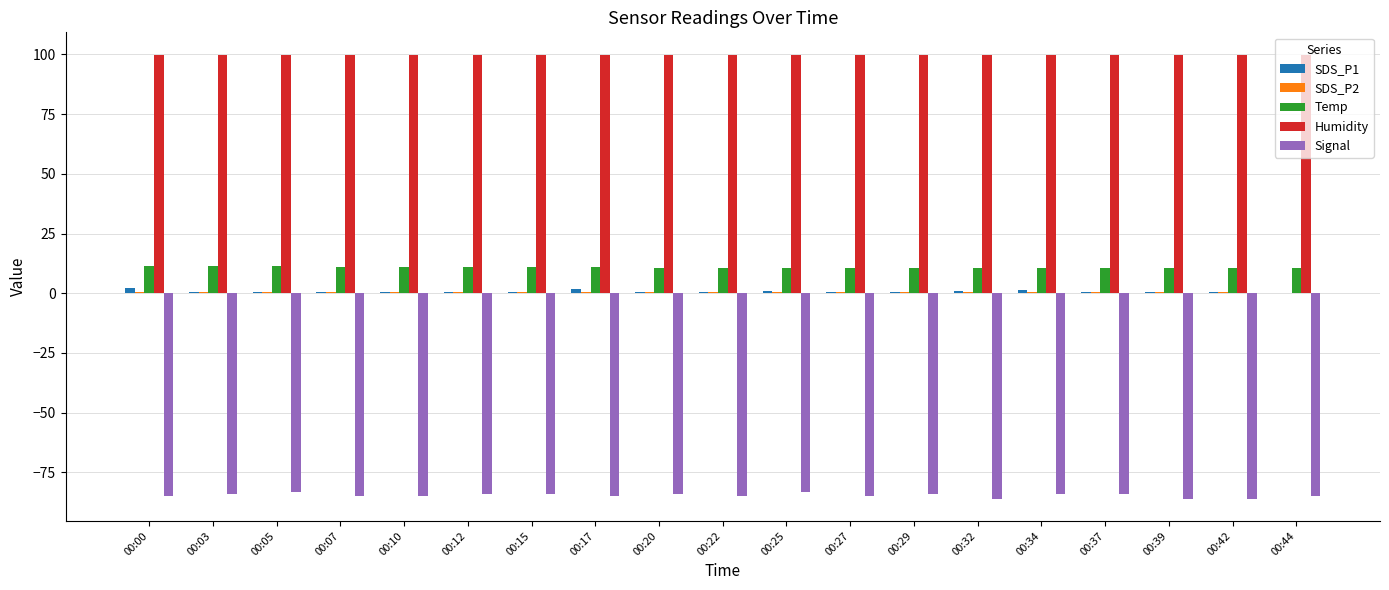

Is it true that SDS_P1 equals 0.6 at 00:03?

True